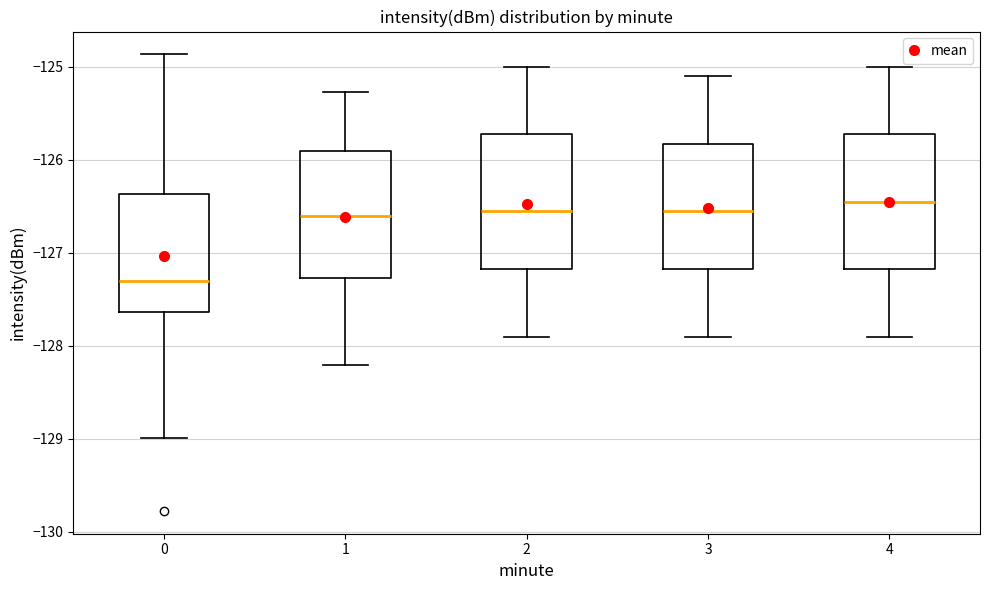

Reading left to right, transcribe this box plot: for each box, give where its median line is, the range the box spans, and where its two whiskers end, as read against the y-axis. The values are not printed on the chart, so give them approximately, as read against the axis.

0: median -127.3, box -127.6 to -126.4, whiskers -129.0 to -124.9
1: median -126.6, box -127.3 to -125.9, whiskers -128.2 to -125.3
2: median -126.5, box -127.2 to -125.7, whiskers -127.9 to -125.0
3: median -126.5, box -127.2 to -125.8, whiskers -127.9 to -125.1
4: median -126.4, box -127.2 to -125.7, whiskers -127.9 to -125.0